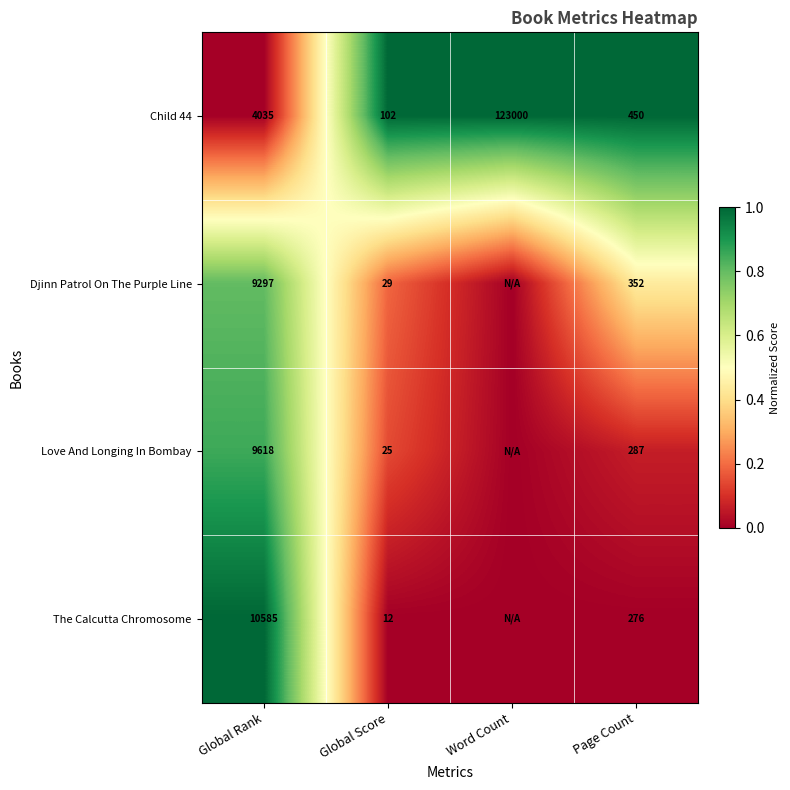

Which series changed the most between Global Rank and Global Score?

The Calcutta Chromosome